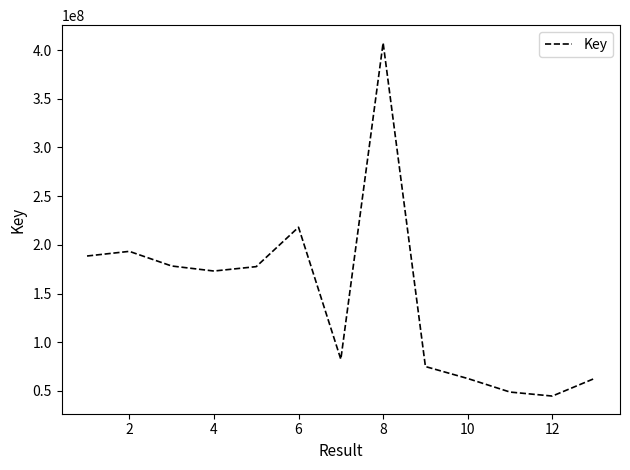

What is the minimum value shown in the chart?

44792309